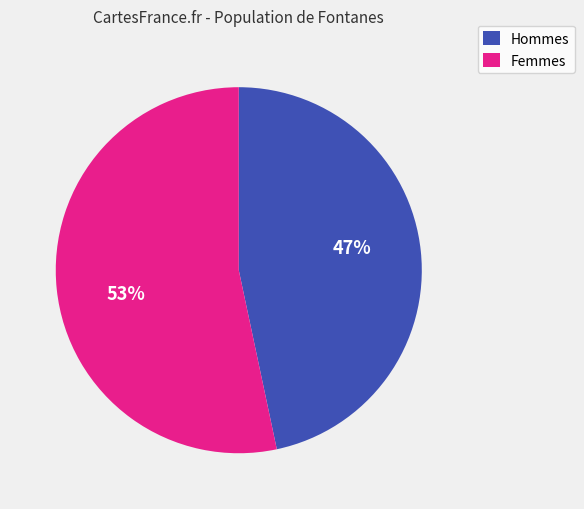

Does any single category account for the majority?

Yes